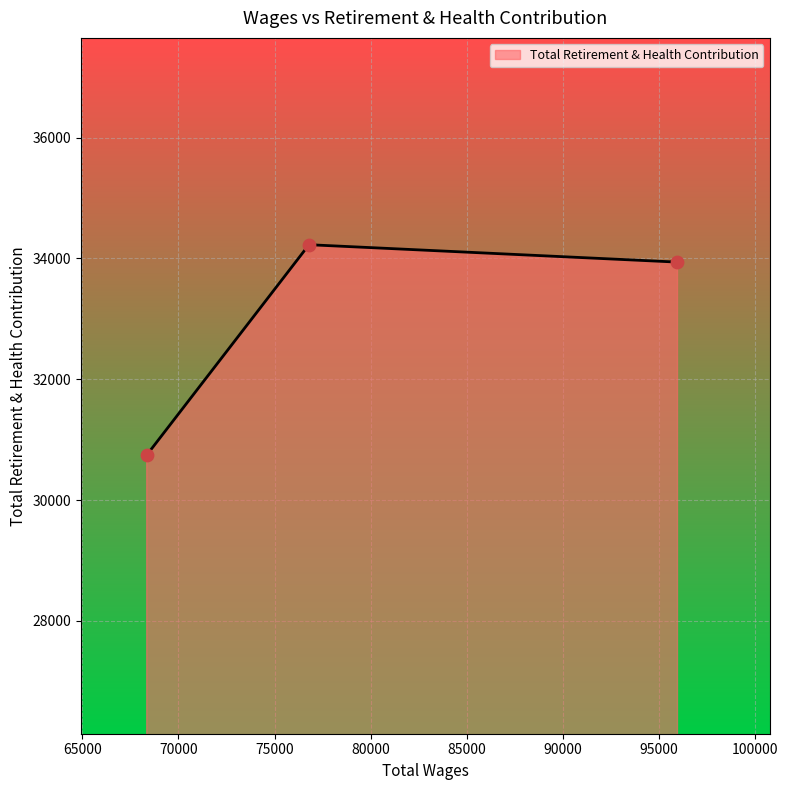

What is the difference between the maximum and minimum values?

3481